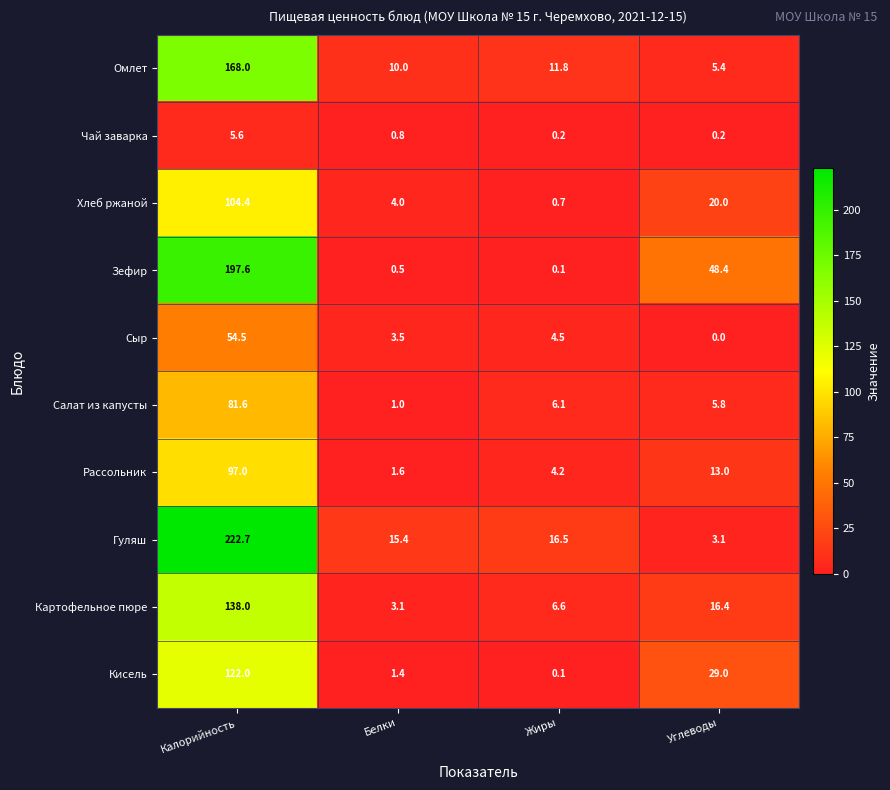

At which label is Картофельное пюре closest to 70?

Углеводы